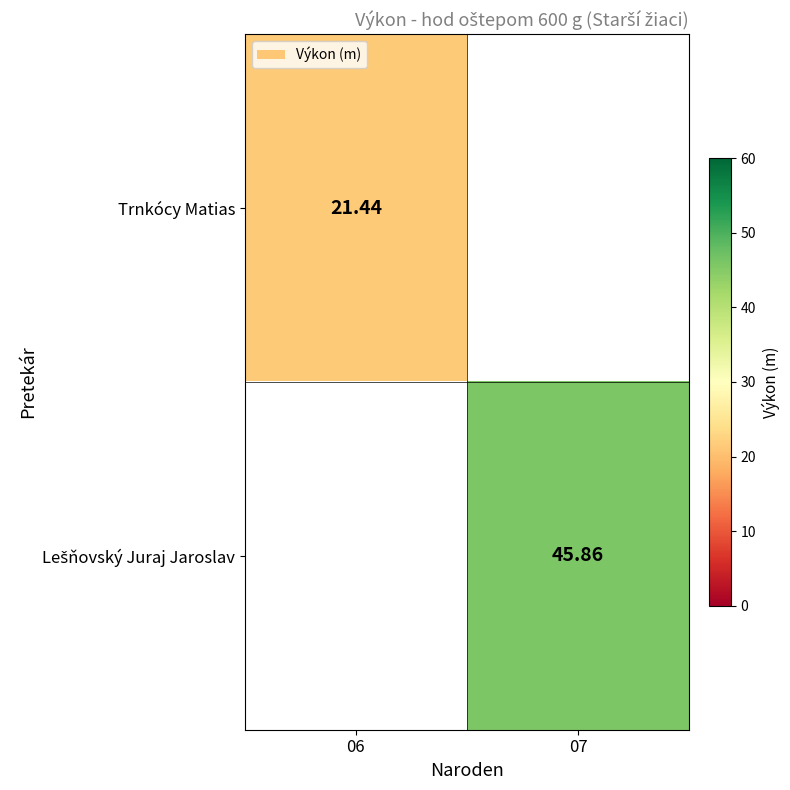

Where does the Lešňovský Juraj Jaroslav series first go above 45?

07